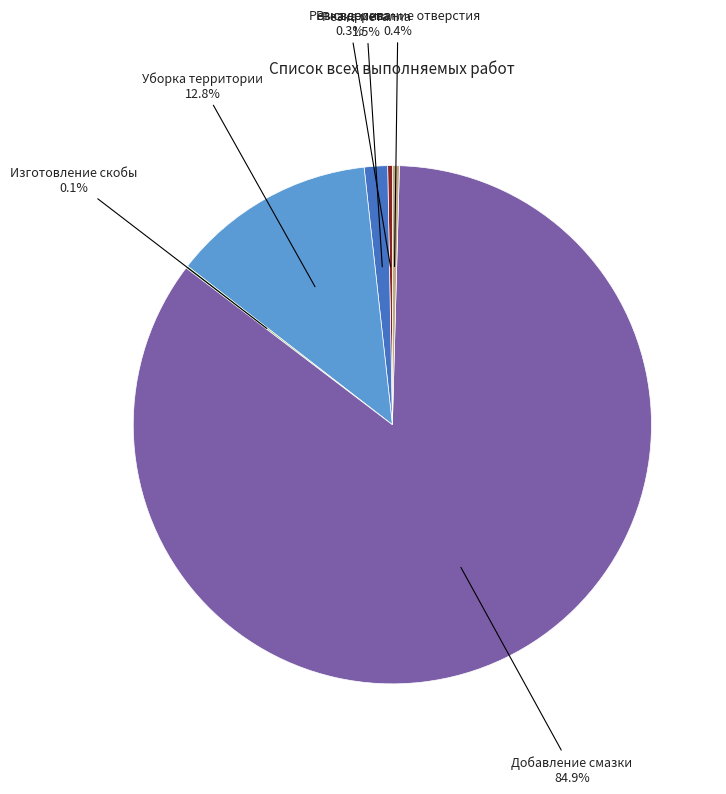

Do Резка дерева and Уборка территории together represent more than half of the pie?

No